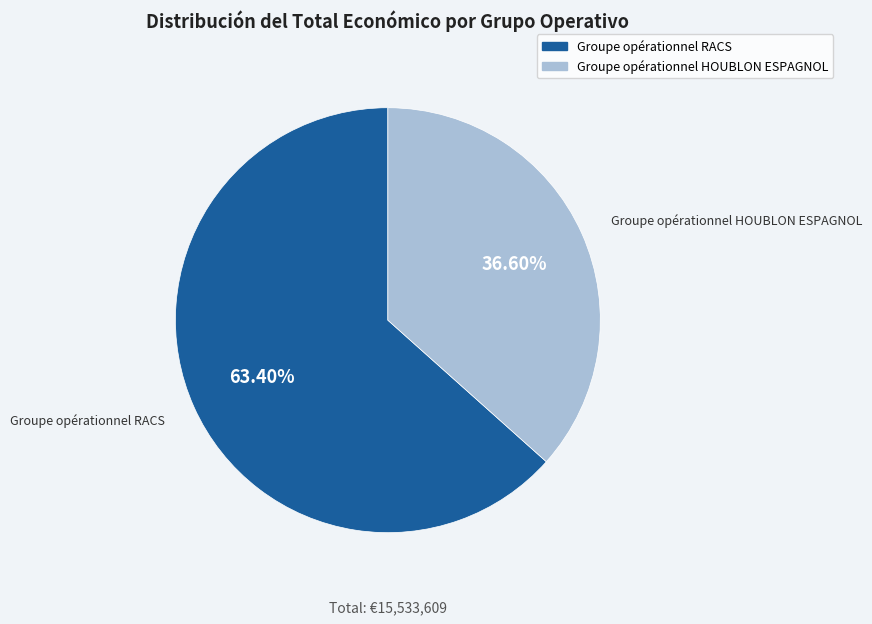

Between Groupe opérationnel HOUBLON ESPAGNOL and Groupe opérationnel RACS, which is larger?

Groupe opérationnel RACS